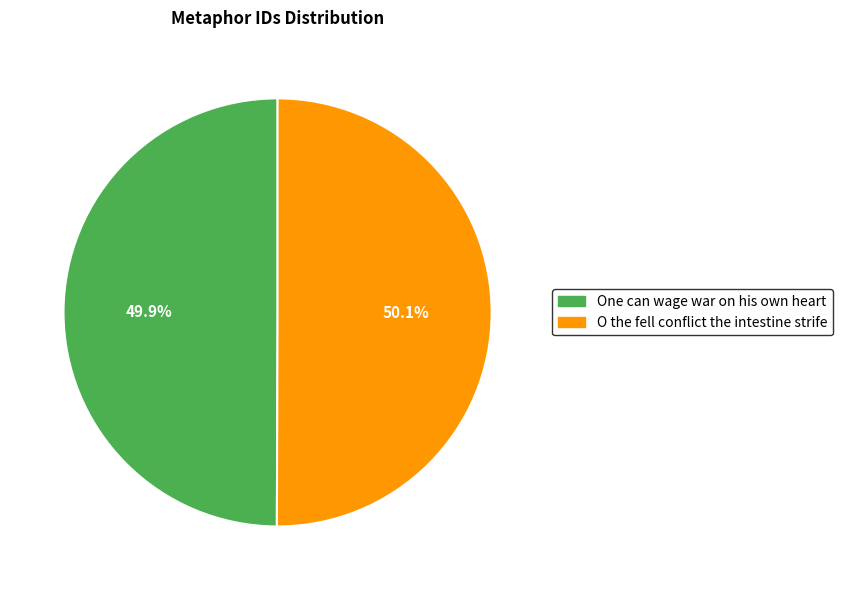

What is the total percentage of One can wage war on his own heart and O the fell conflict the intestine strife?

100.0%